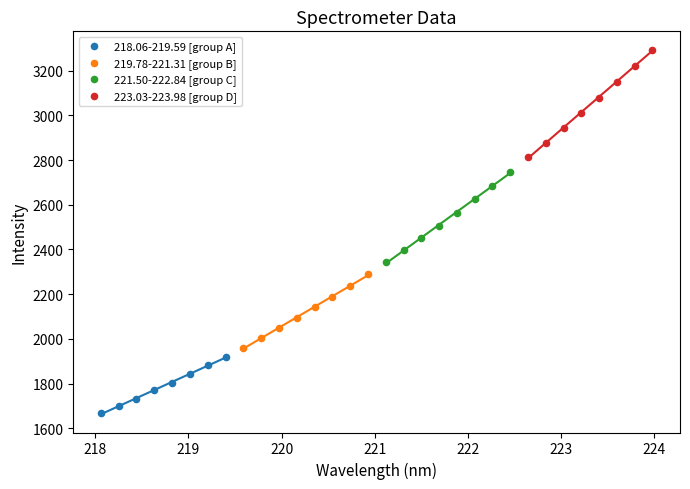

Which series contains the lowest Y value?

218.06-219.59 [group A]